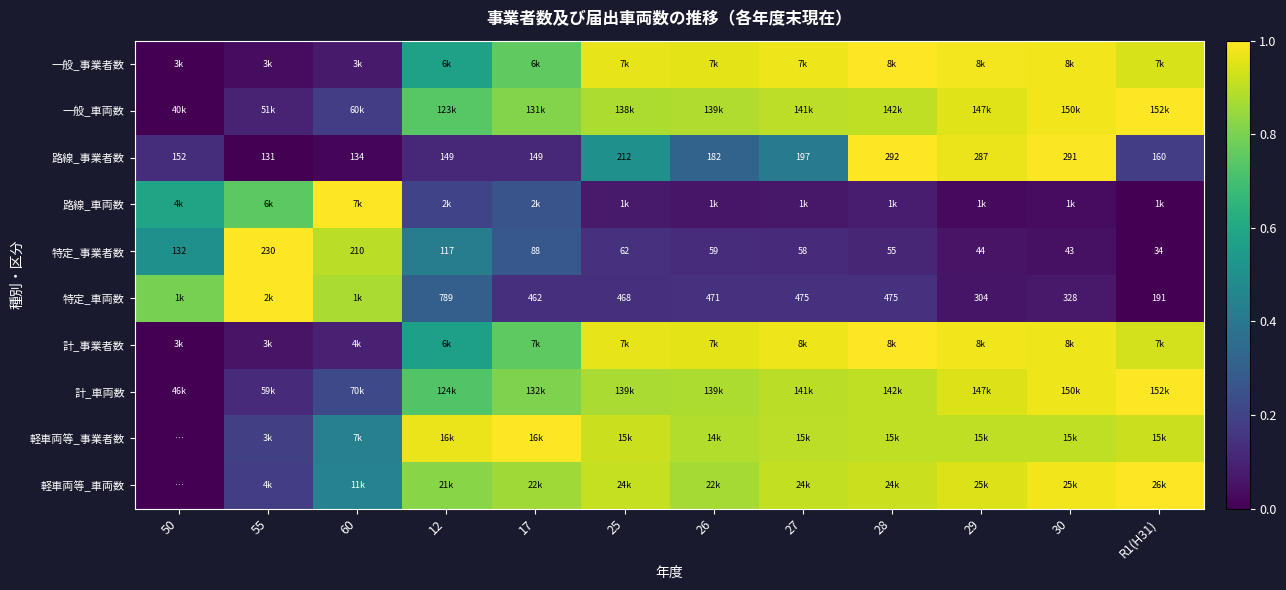

How many values in the 計_車両数 series exceed 0?

11